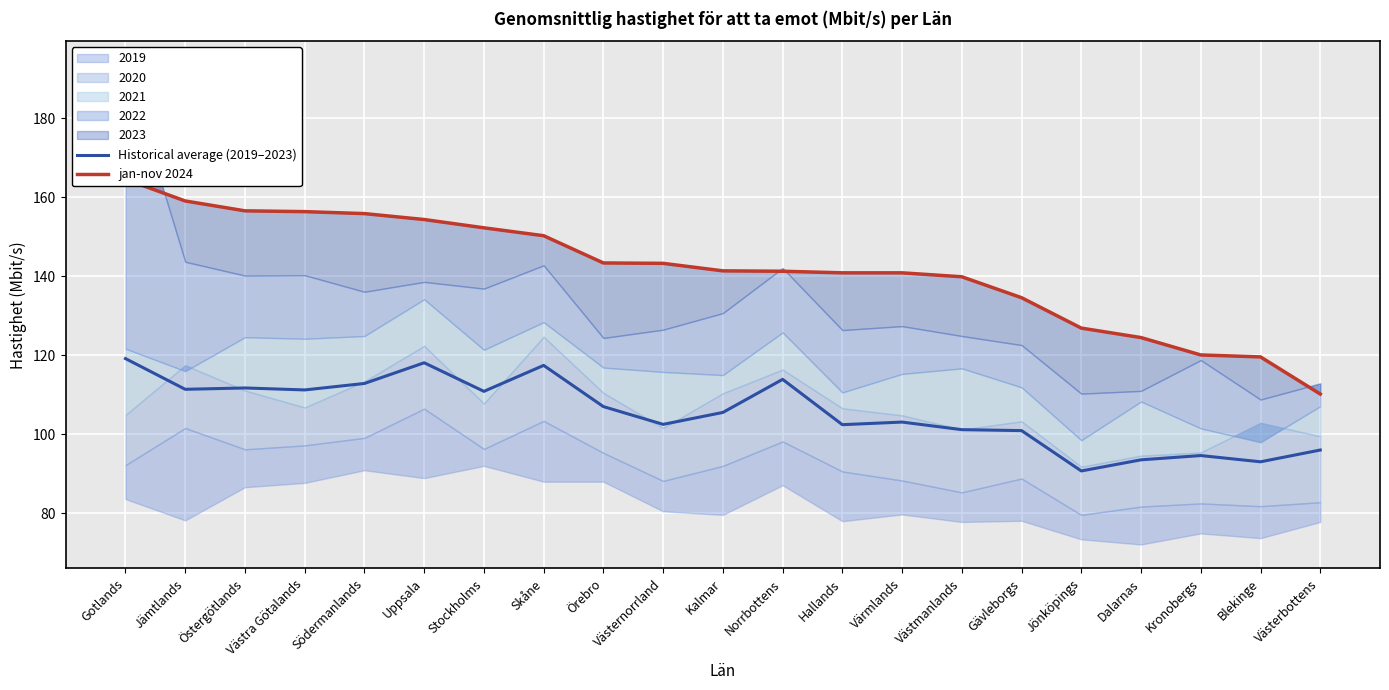

Which label corresponds to the largest value in the chart?

Gotlands